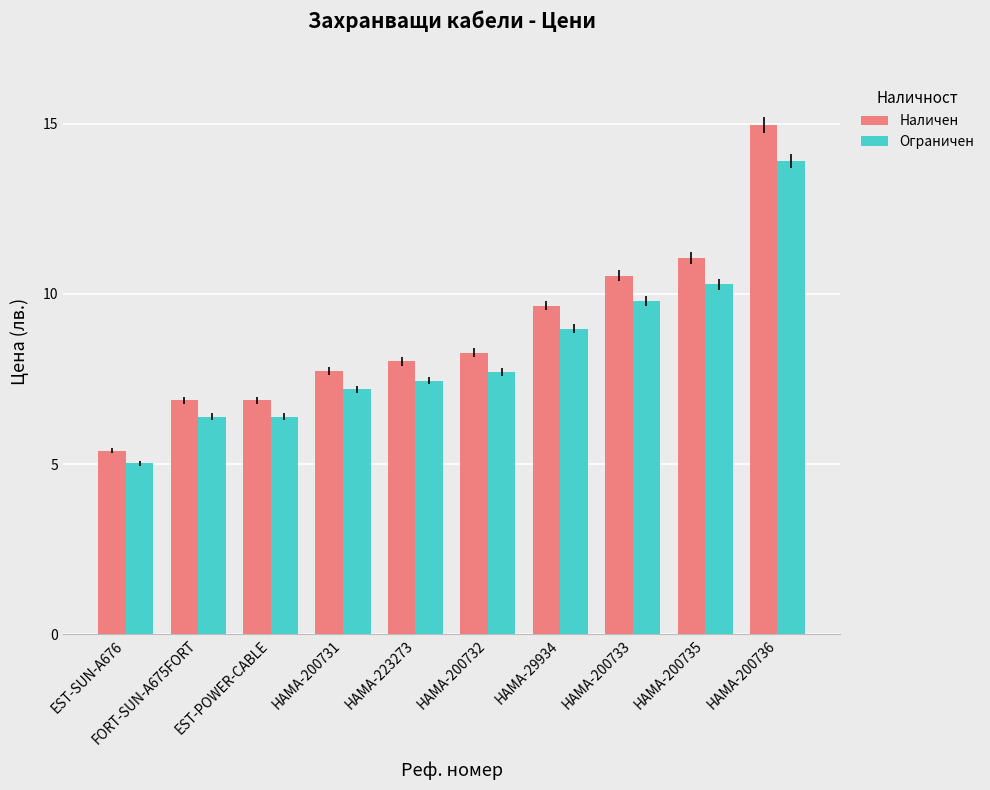

What is the maximum value for Ограничен?

13.9